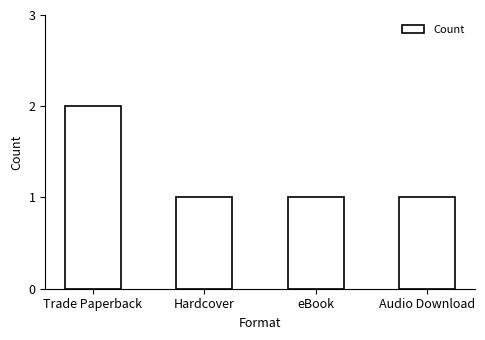

Between Trade Paperback and eBook, which is larger?

Trade Paperback